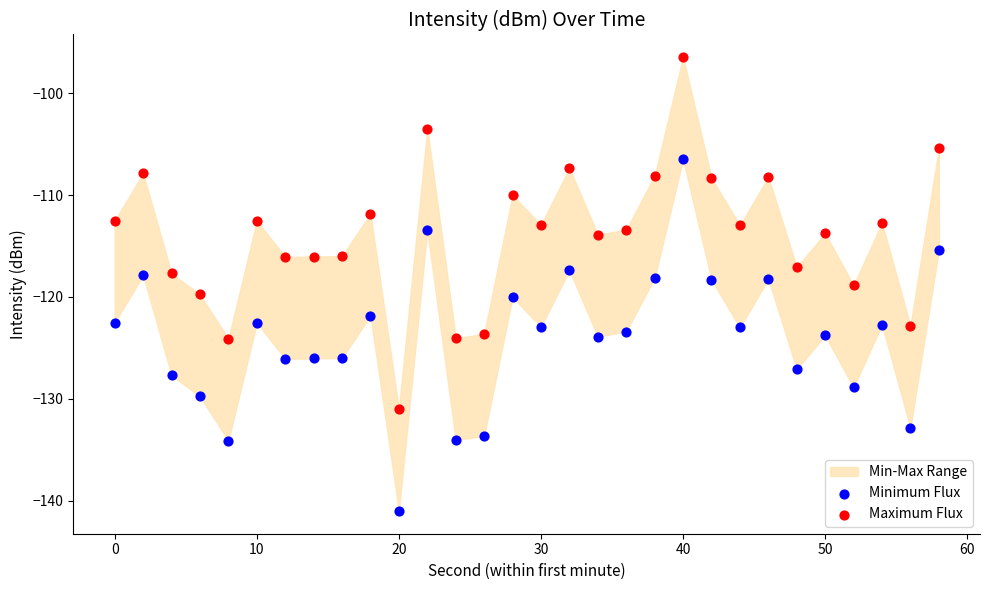

Across all data points, what is the range of X values (max minus min)?

58.0